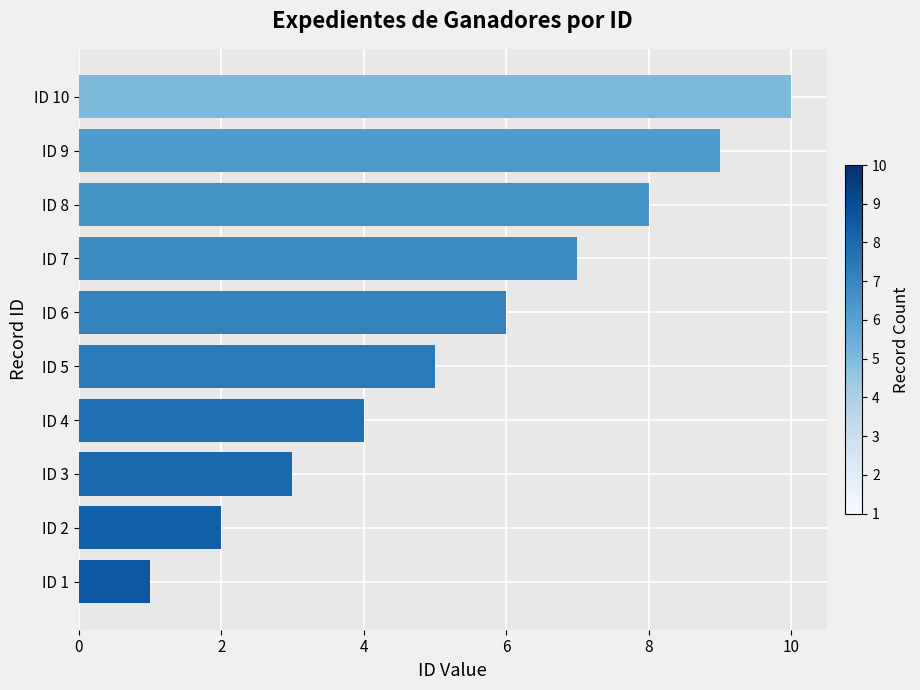

What is the difference between the maximum and minimum values?

9